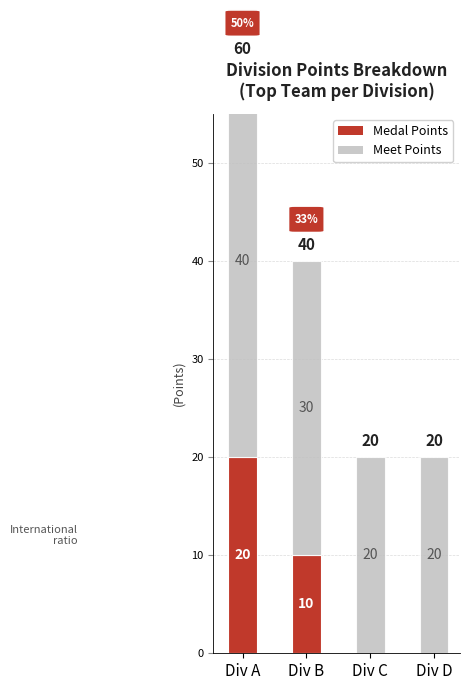

At which label does Medal Points first exceed 10?

Div A